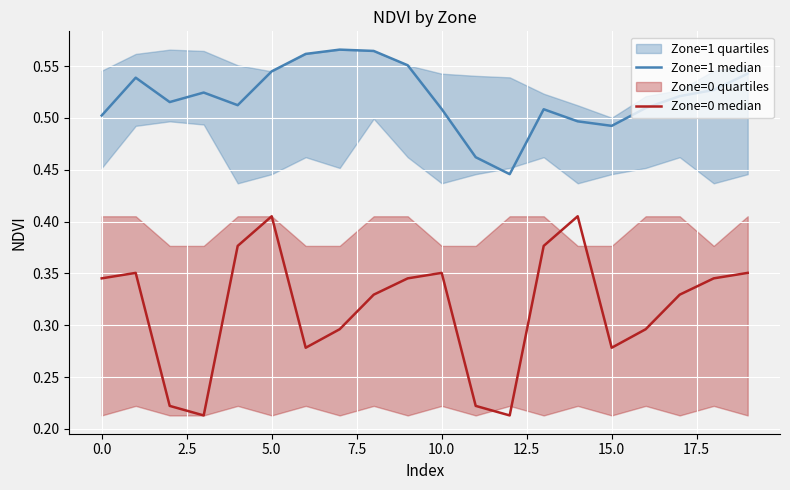

What is the label of the 9th point from the right?

11